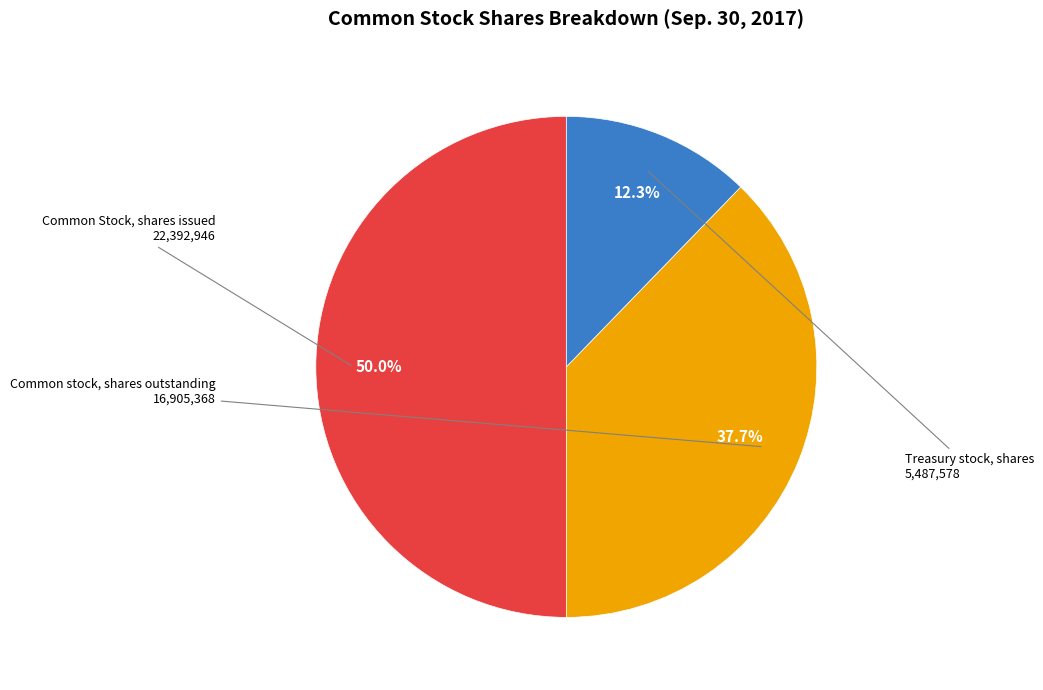

To the nearest percent, what is the average slice percentage?

33%